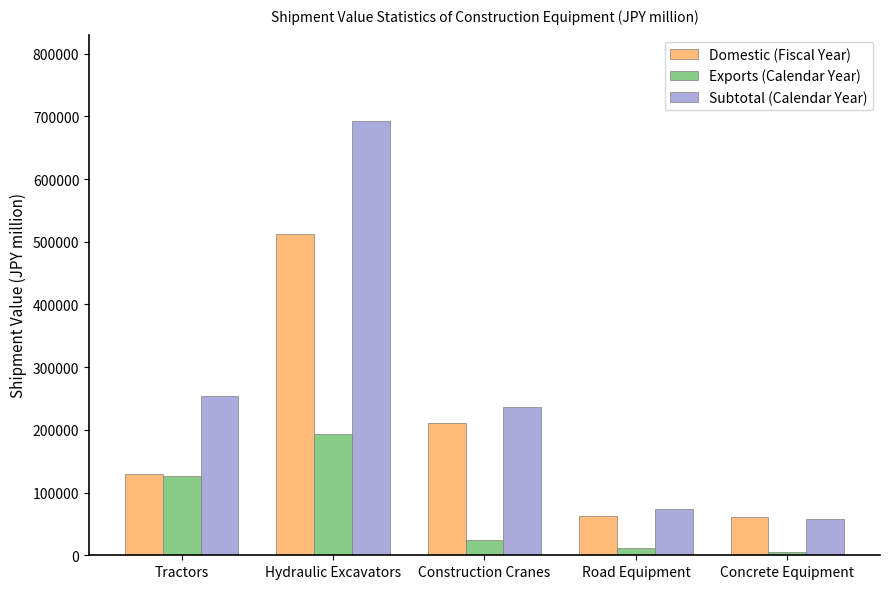

Which series has the largest total across all categories?

Subtotal (Calendar Year)